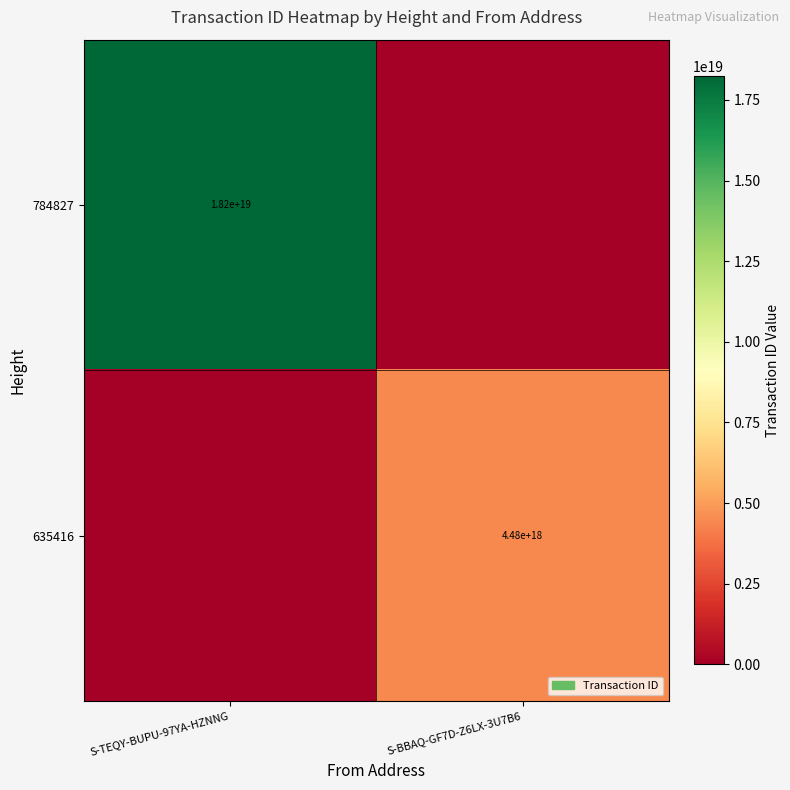

Is it true that 784827 equals 29641694759391645696 at S-TEQY-BUPU-97YA-HZNNG?

False